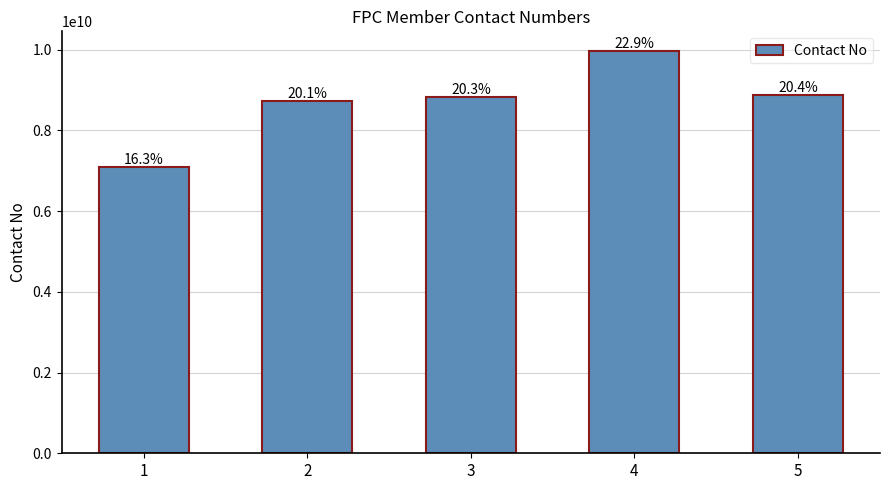

Reading left to right, extract all data points from this chart.

1=7099366866	2=8721831342	3=8822467649	4=9957084728	5=8876828308